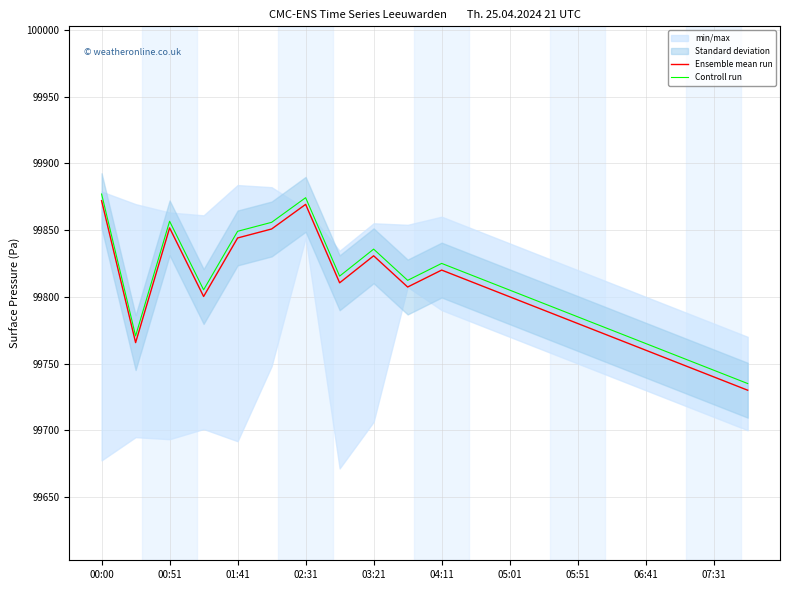

Is it true that Controll run equals 99856.6 at 00:51?

True